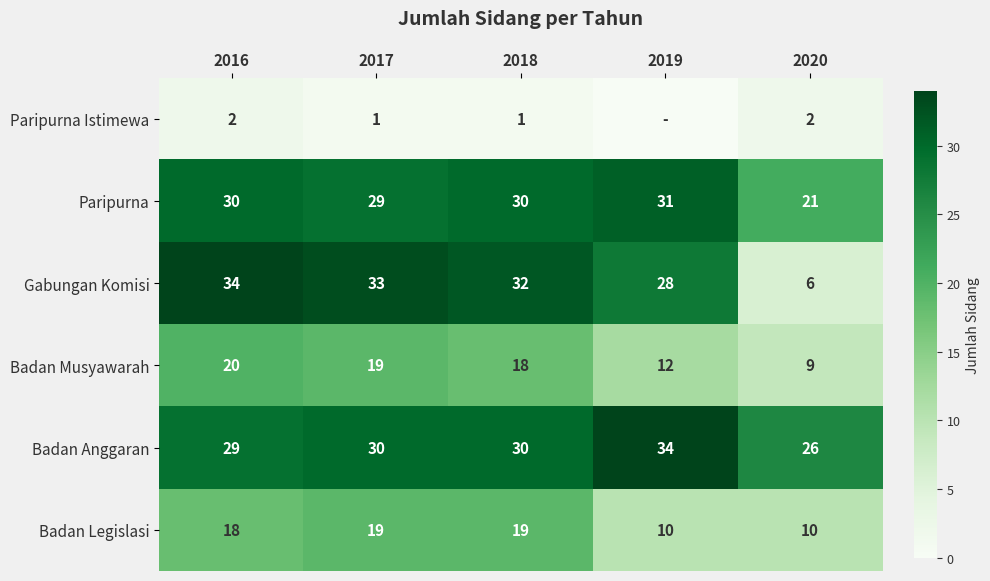

How many values in the Paripurna series are below 30?

2